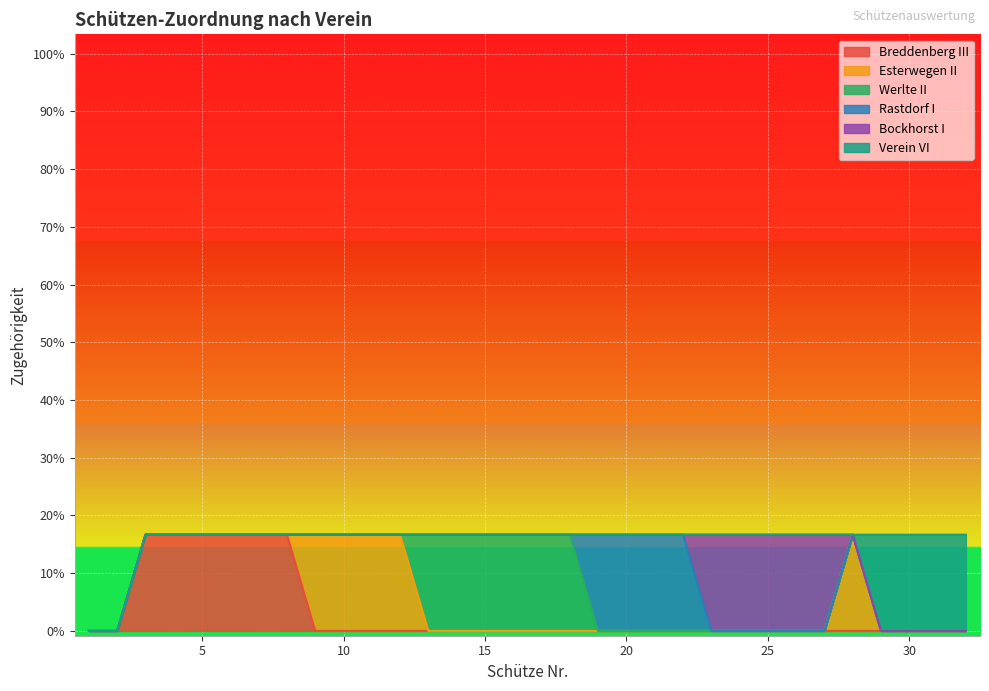

What is the spread (max minus min) of values at 25?

1